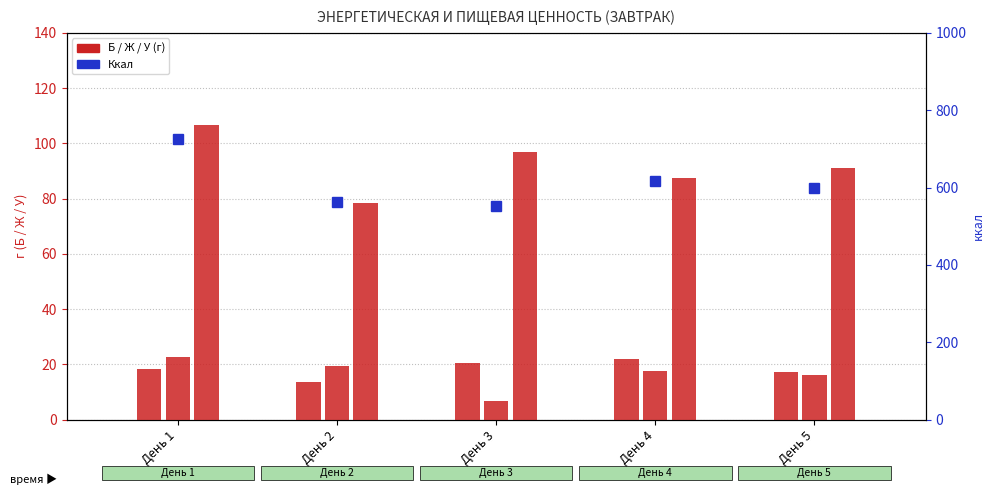

Reading left to right, transcribe all the data shown in this chart.

Б (белки, г): День 1=18.1	День 2=13.7	День 3=20.4	День 4=21.9	День 5=17.1
Ж (жиры, г): День 1=22.5	День 2=19.5	День 3=6.5	День 4=17.6	День 5=16.0
У (углеводы, г): День 1=106.7	День 2=78.3	День 3=97.0	День 4=87.3	День 5=90.9
Ккал: День 1=726.6	День 2=561.8	День 3=551.2	День 4=616.9	День 5=598.8